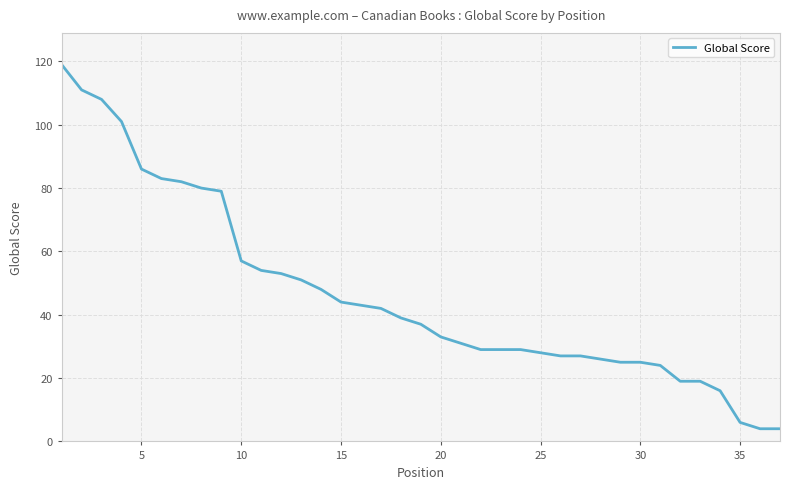

What is the maximum value shown in the chart?

119